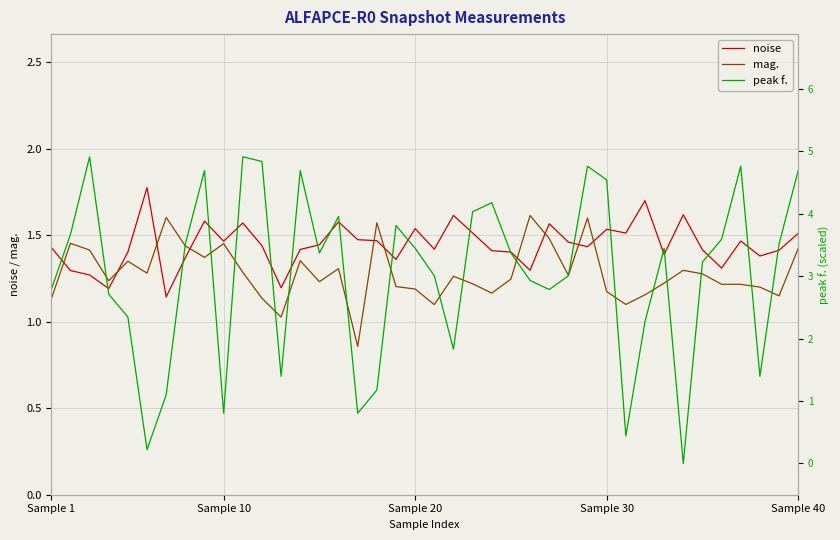

Where is the first local maximum for noise?

5